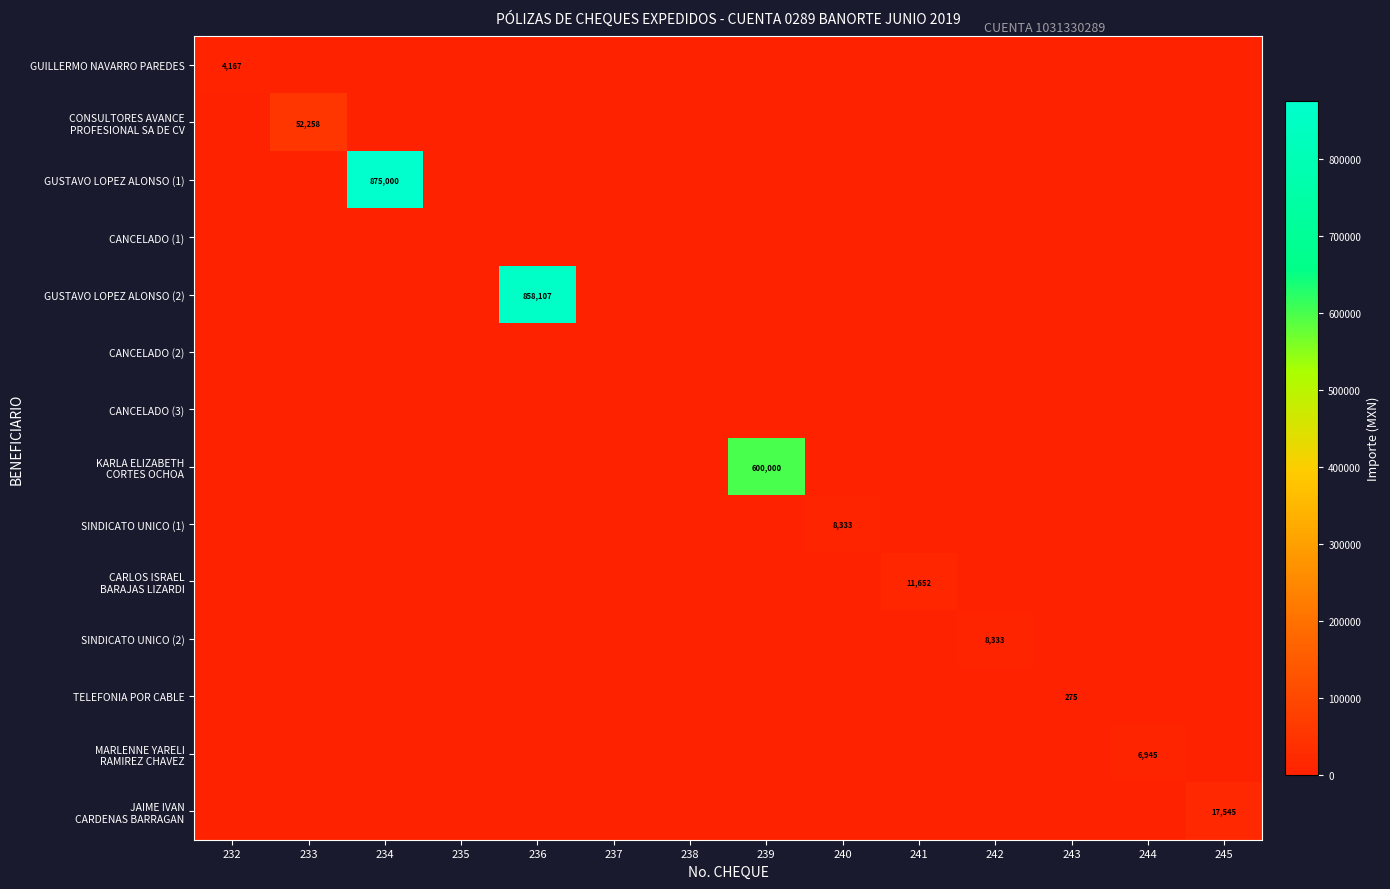

List the labels in order of KARLA ELIZABETH CORTES OCHOA value, smallest first.

232, 233, 234, 235, 236, 237, 238, 240, 241, 242, 243, 244, 245, 239